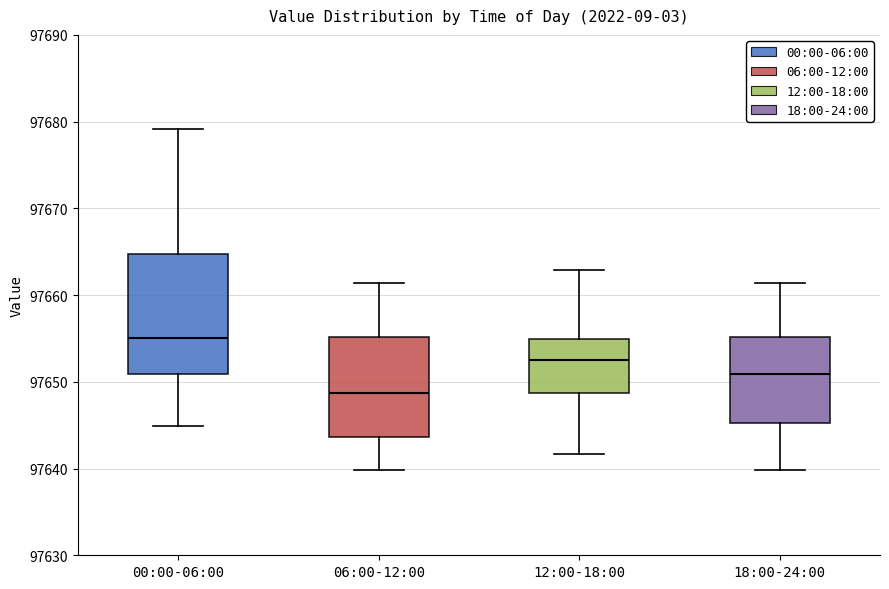

Reading left to right, read every box against the y-axis: the position of its median line, the range the box covers, and the ends of its whiskers. The values are not printed on the chart, so give them approximately, as read against the axis.

00:00-06:00: median 97655, box 97651 to 97665, whiskers 97645 to 97679
06:00-12:00: median 97649, box 97644 to 97655, whiskers 97640 to 97661
12:00-18:00: median 97653, box 97649 to 97655, whiskers 97642 to 97663
18:00-24:00: median 97651, box 97645 to 97655, whiskers 97640 to 97661